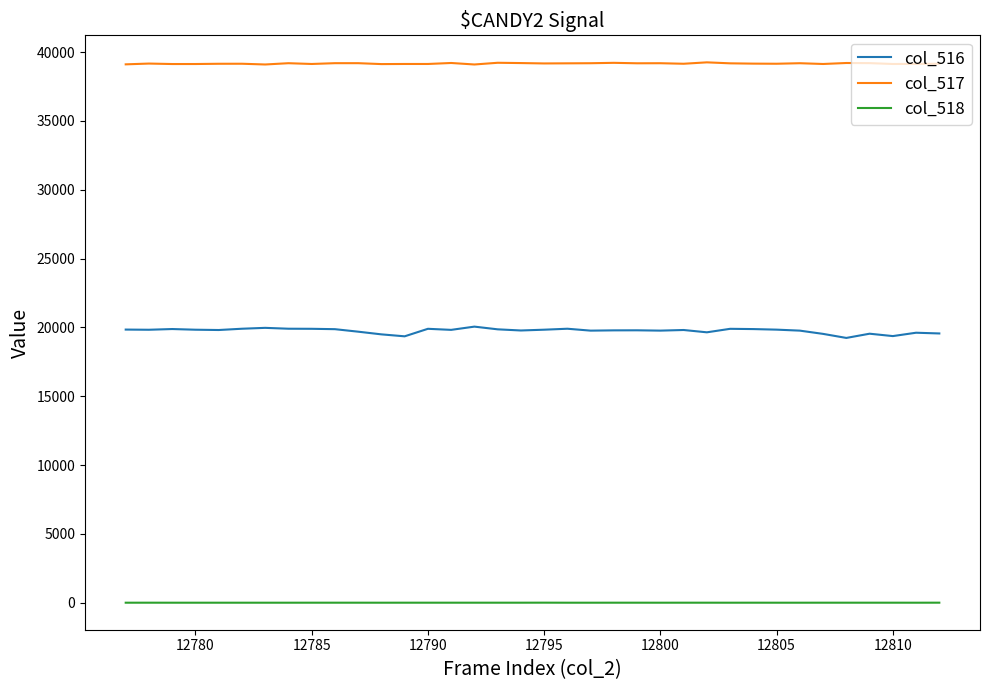

What is the difference between the maximum and minimum values in the col_517 series?

155